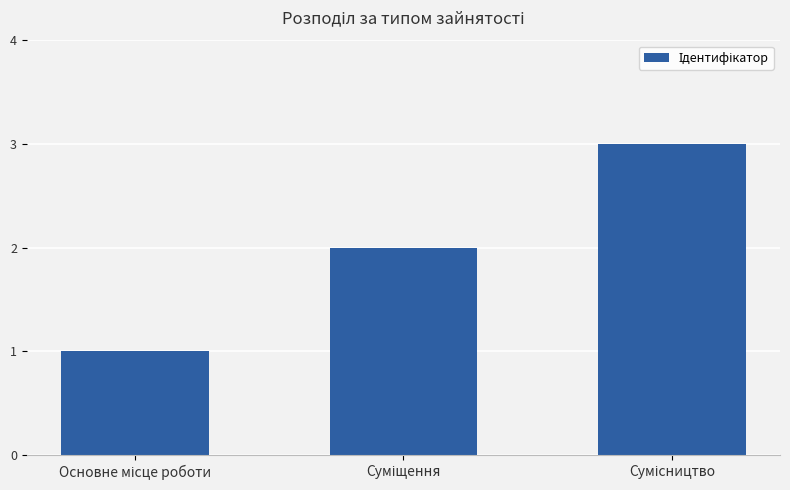

What is the greatest value displayed?

3